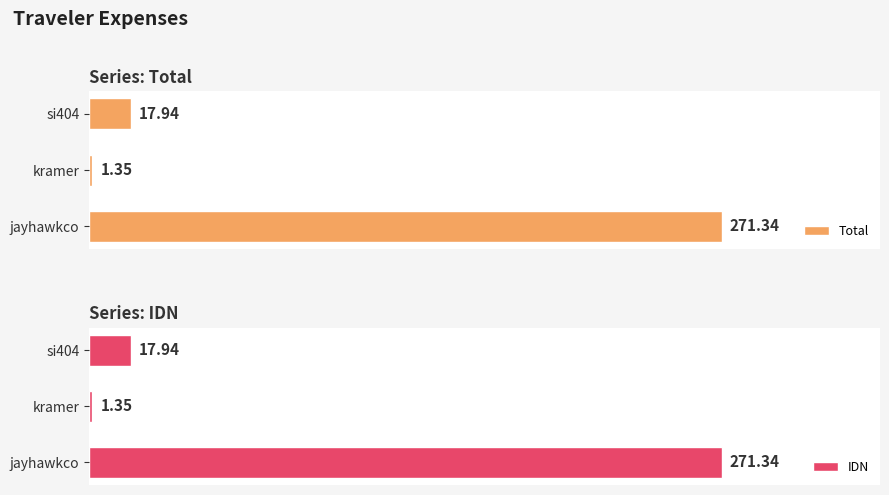

What is the minimum value for Total?

1.4